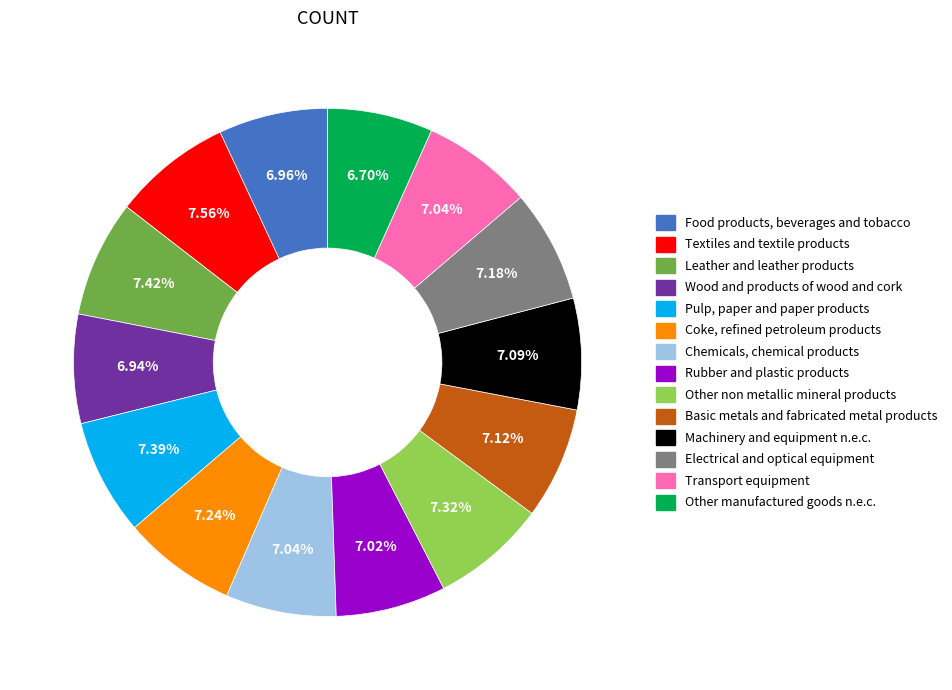

To the nearest percent, what portion does Other manufactured goods n.e.c. represent?

7%